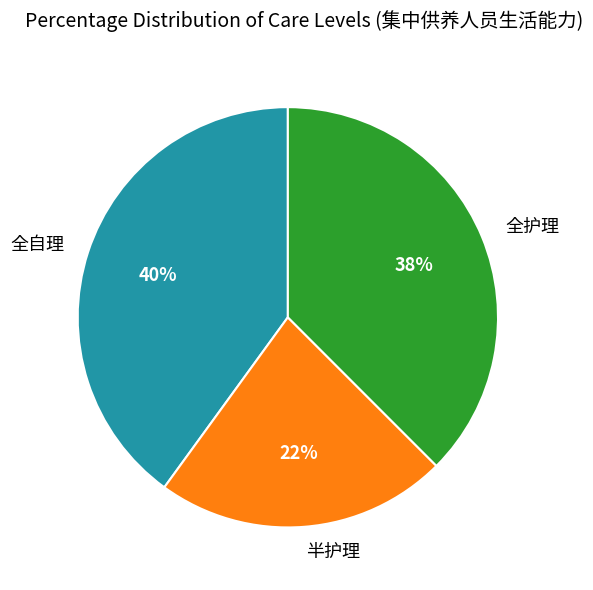

To the nearest percent, what is the average slice percentage?

33%